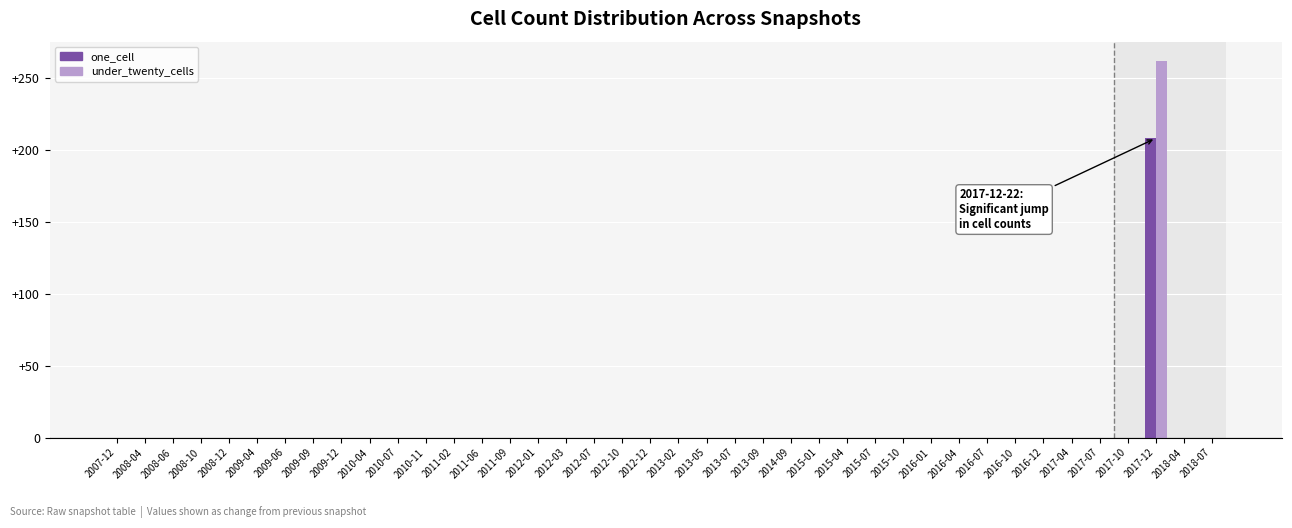

How many distinct data groups are displayed?

2